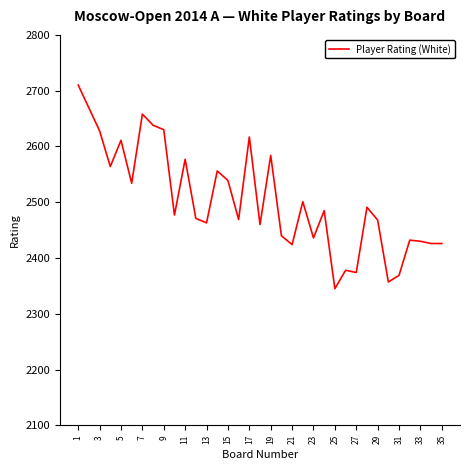

What is the smallest value displayed?

2345